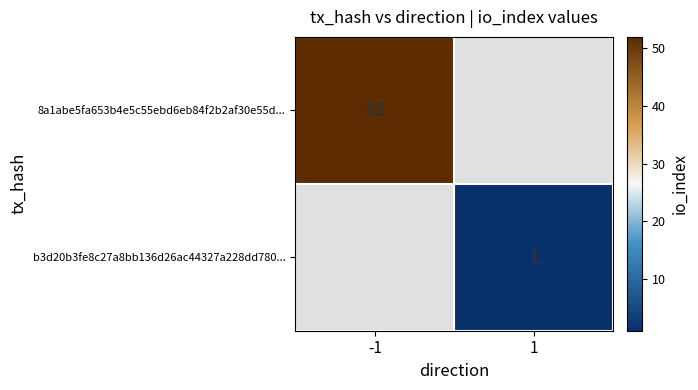

The value of 8a1abe5fa653b4e5c55ebd6eb84f2b2af30e55d... at -1 is 52. True or false?

True